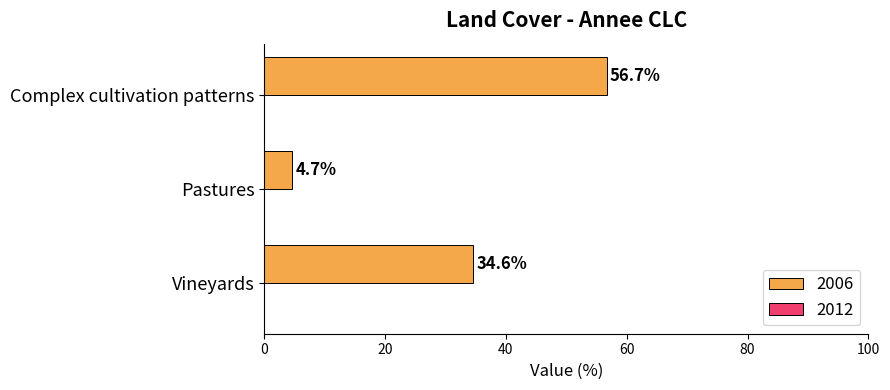

List the labels in order of value, largest first.

Complex cultivation patterns, Vineyards, Pastures